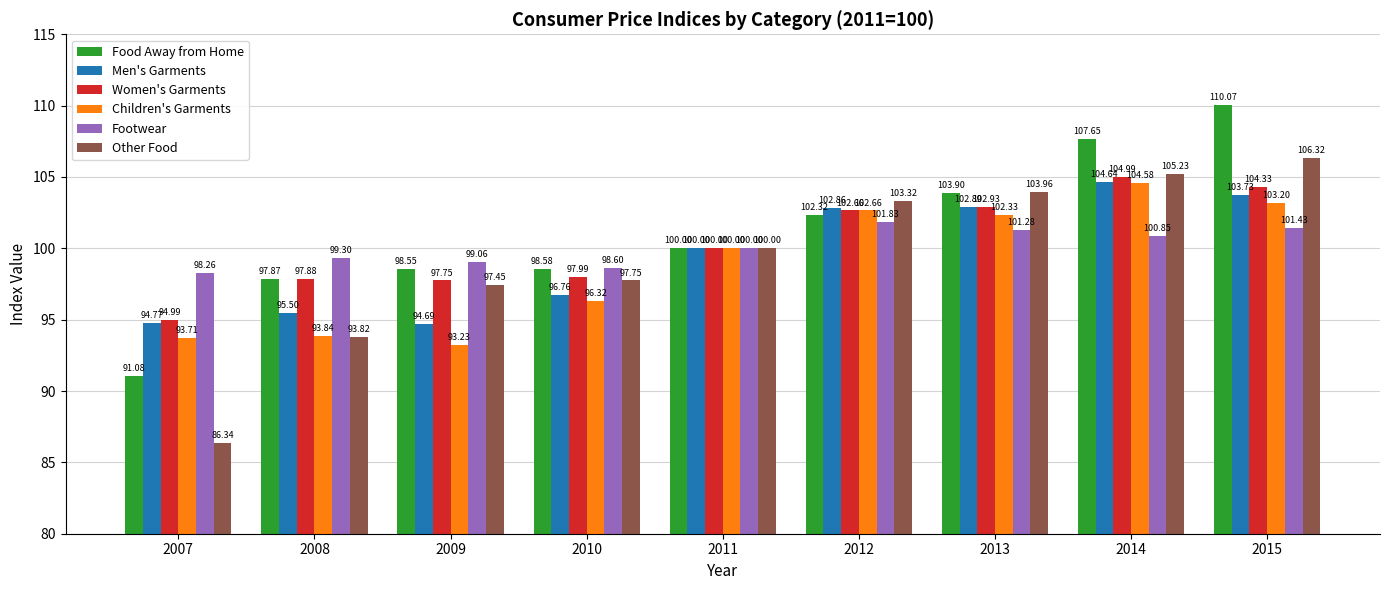

Count the number of data series in this chart.

6